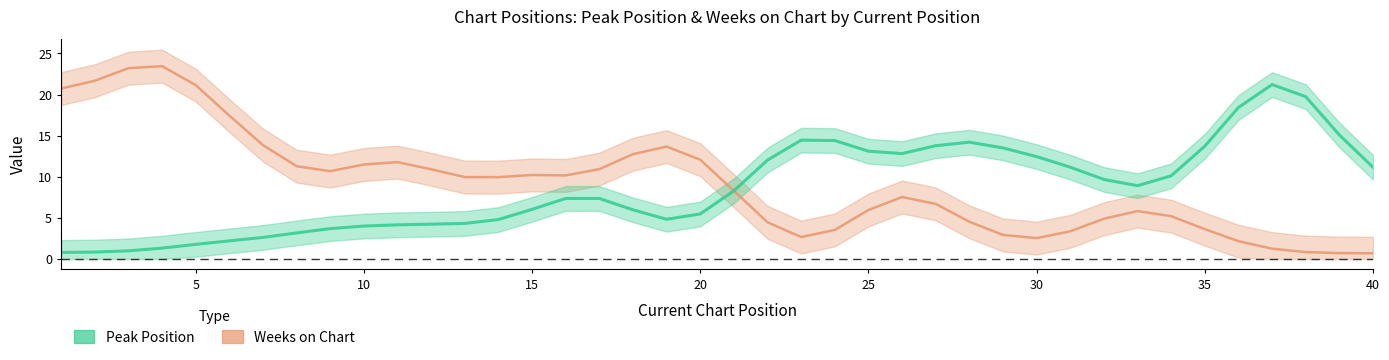

Which series has the widest spread of values?

Weeks on Chart